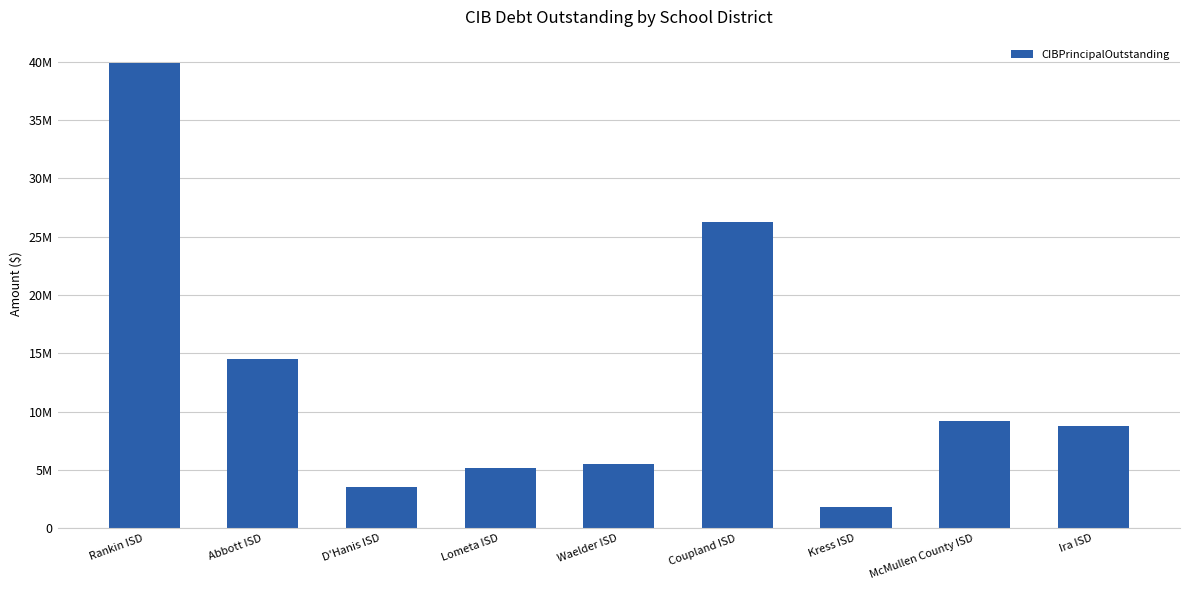

Are the bars horizontal?

No